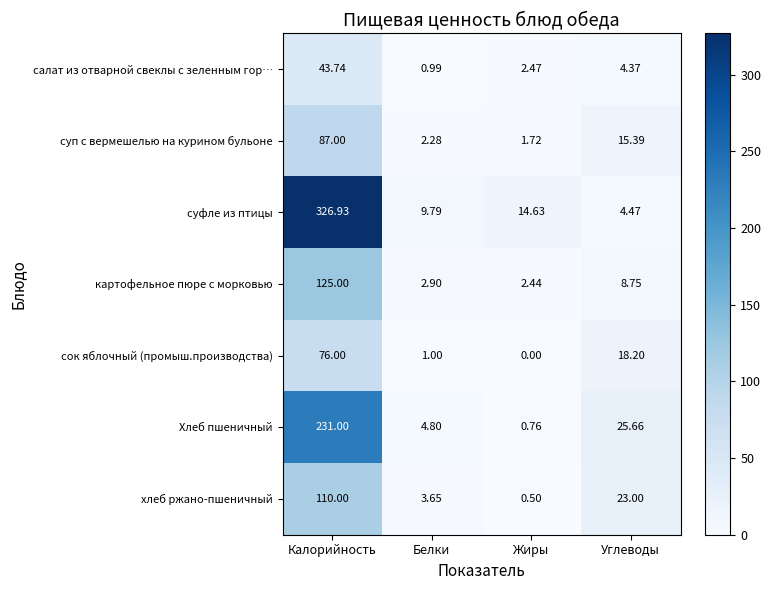

Rank the series by their maximum value, from highest to lowest.

суфле из птицы, Хлеб пшеничный, картофельное пюре с морковью, хлеб ржано-пшеничный, суп с вермешелью на курином бульоне, сок яблочный (промыш.производства), салат из отварной свеклы с зеленным гор…